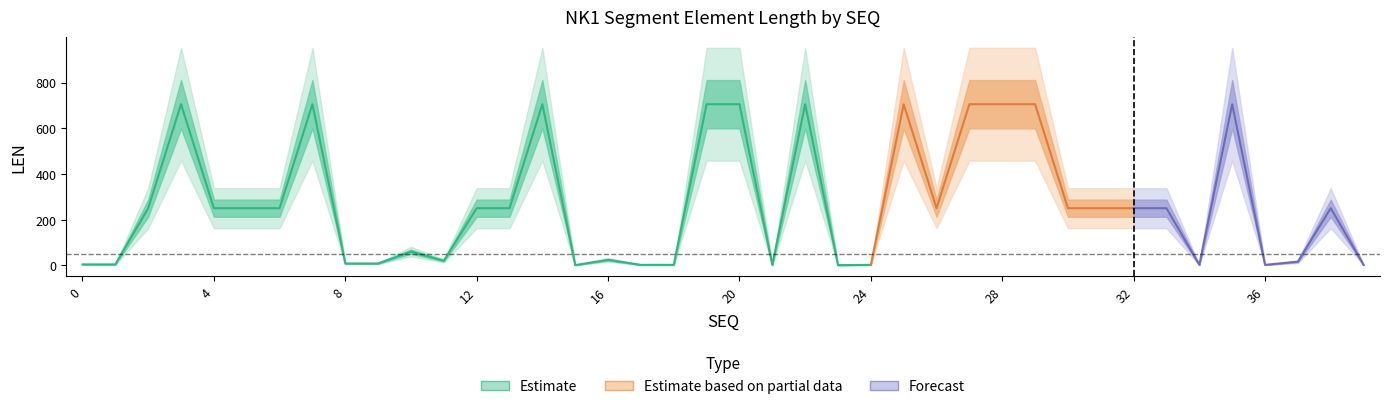

Read the value at 37, to the nearest 10.

20